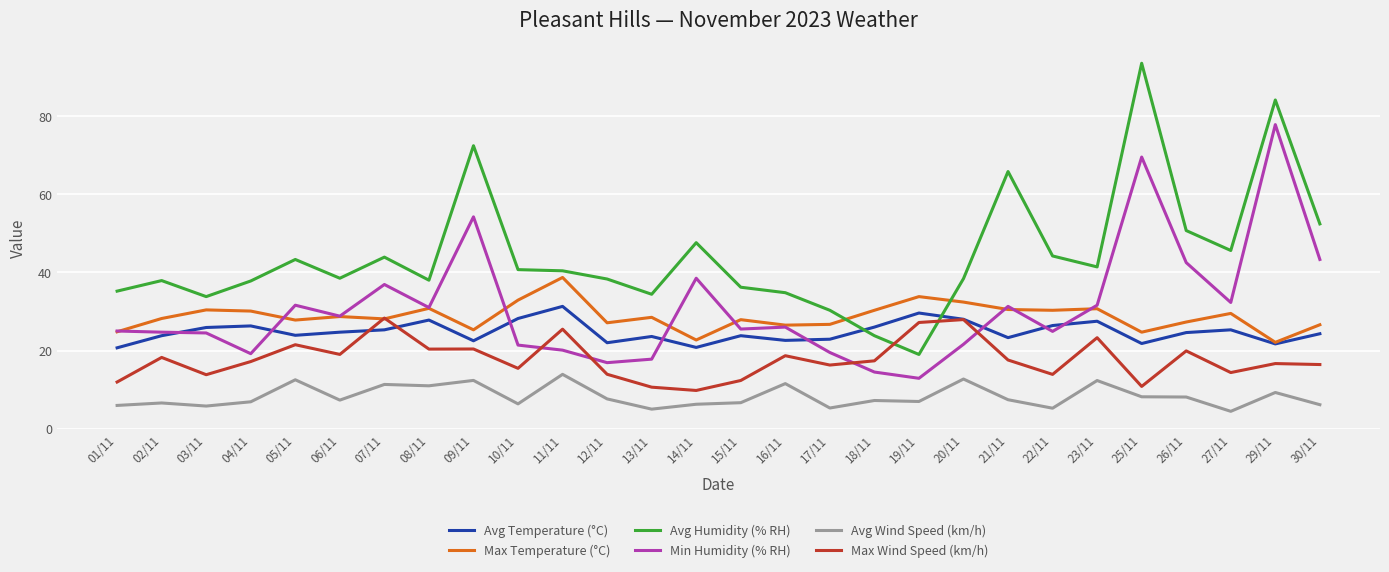

How many lines are shown in the chart?

6